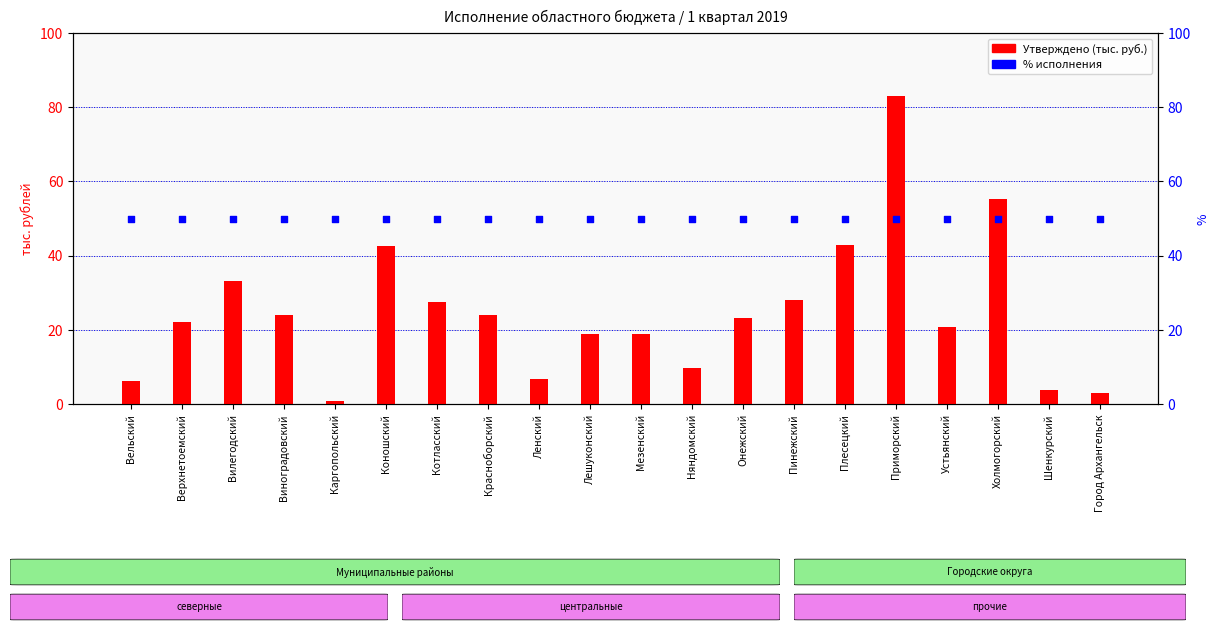

Which series contains the highest Y value?

Утверждено на год